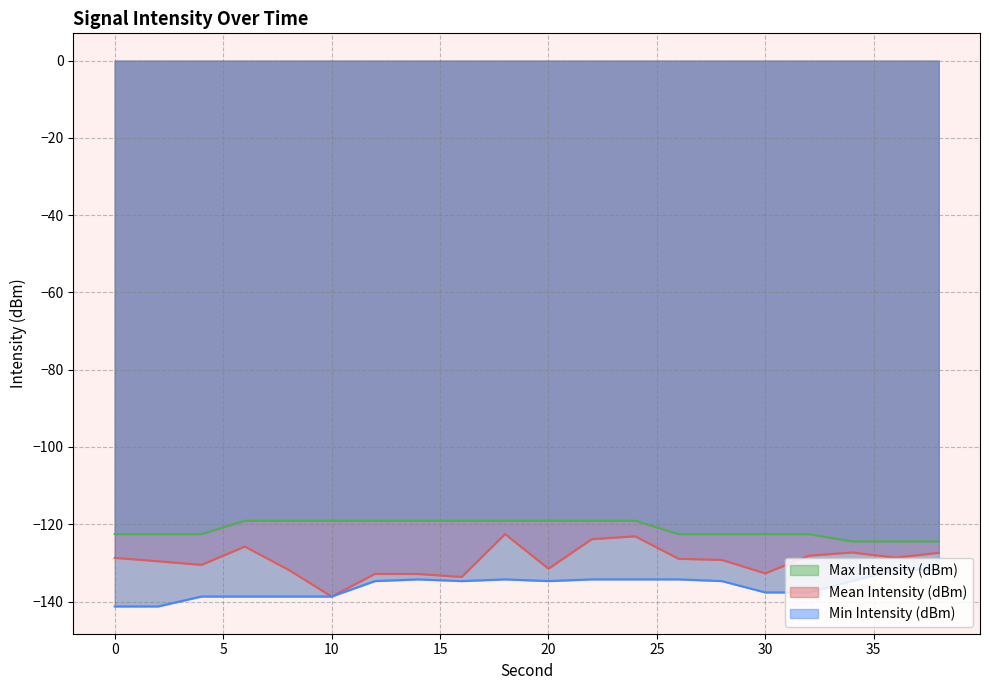

Where is Min Intensity (dBm) nearest to the value -136?

12